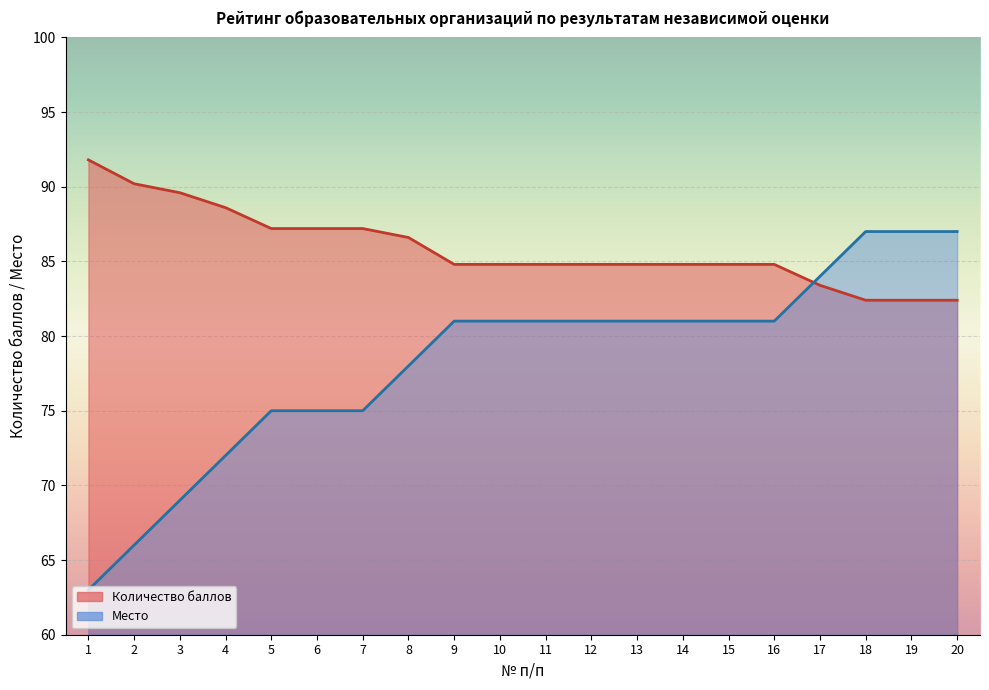

What is the lowest value of the Место series?

63.0